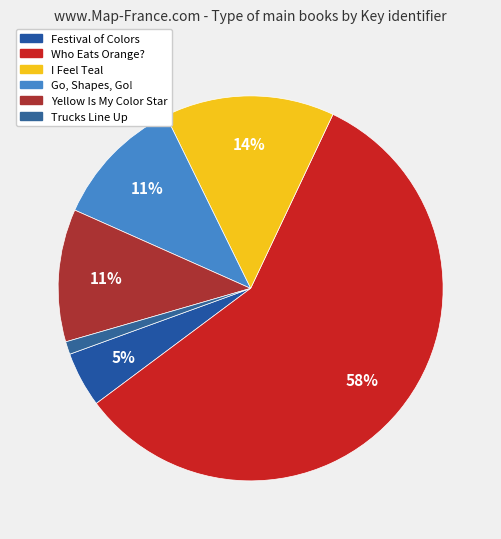

Is it true that Who Eats Orange? is 58% of the pie?

True